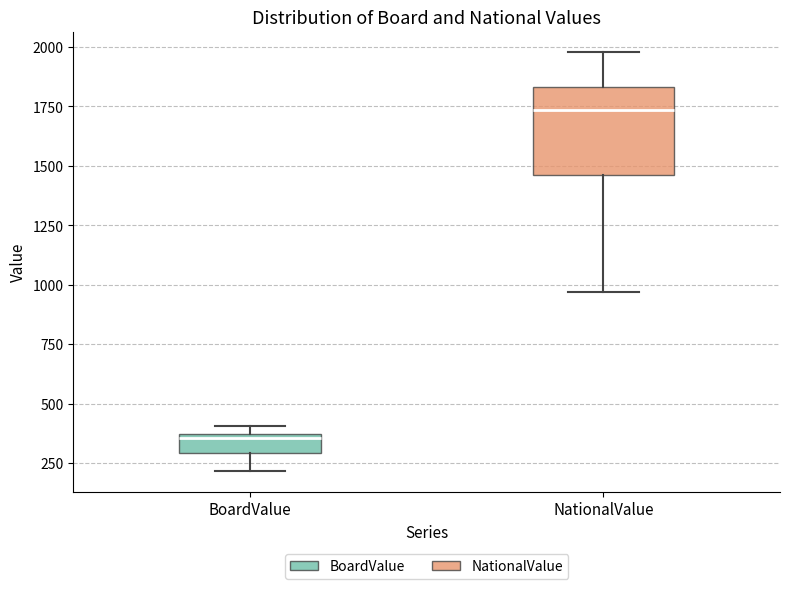

Reading left to right, read every box against the y-axis: the position of its median line, the range the box covers, and the ends of its whiskers. The values are not printed on the chart, so give them approximately, as read against the axis.

BoardValue: median 350 (just below the box's upper edge), box 300 to 350, whiskers 200 to 400
NationalValue: median 1750, box 1450 to 1850, whiskers 950 to 2000